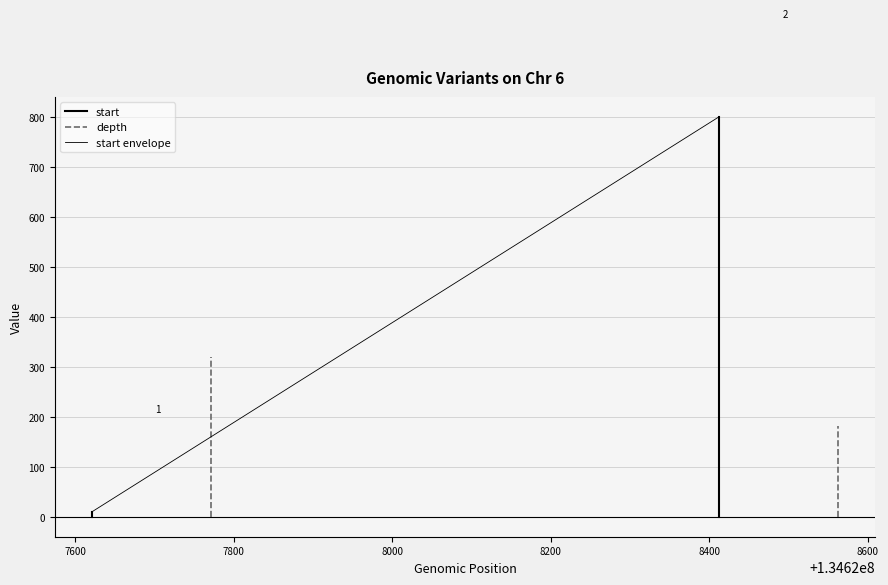

What is the value of the start envelope point at the 2nd from the left?

801.0